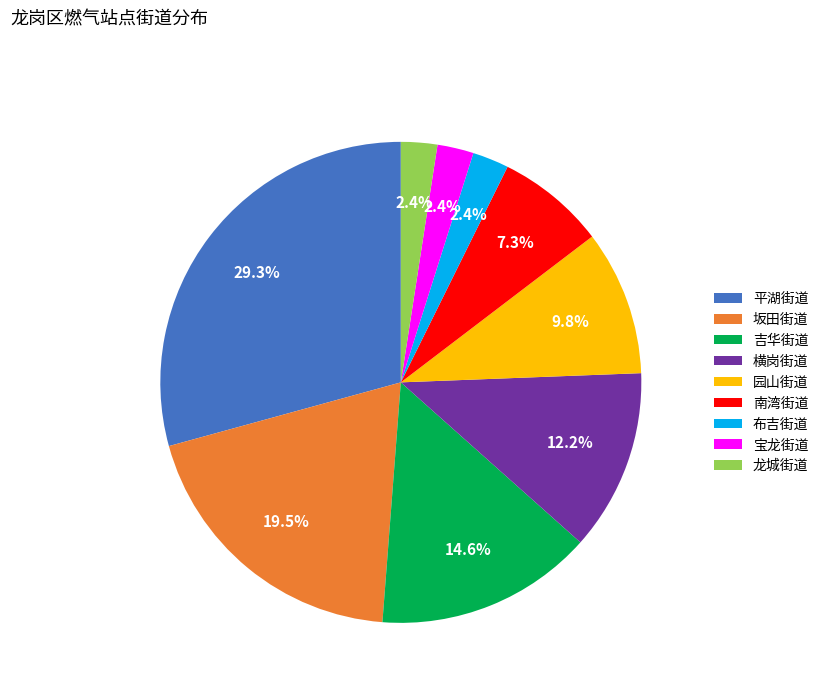

Does 平湖街道 account for over 50% of the chart?

No